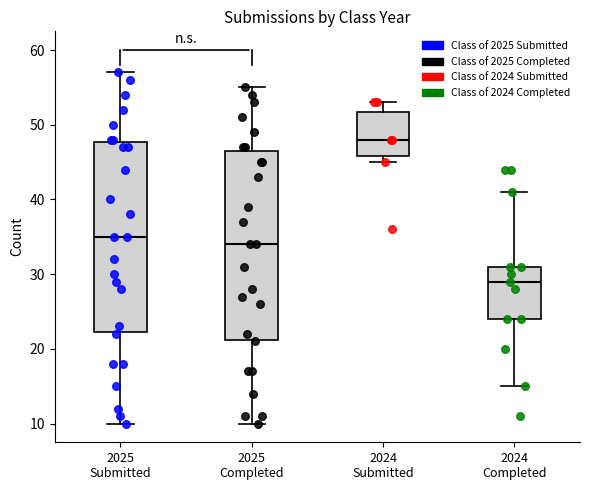

Where does the median line of the box for 2024 Completed sit on the y-axis? The values are not printed on the chart, so give them approximately, as read against the axis.

29